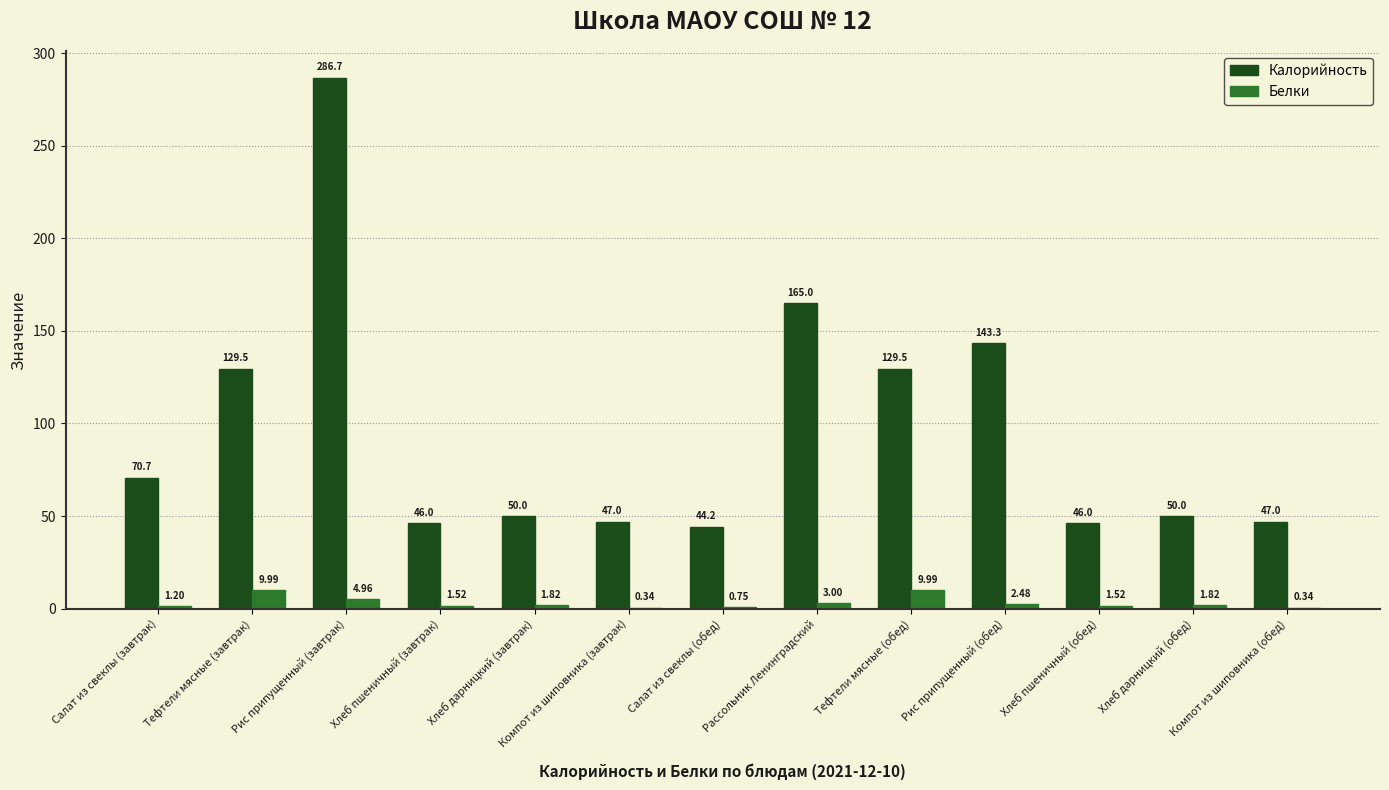

At which label does Калорийность first exceed 50?

Салат из свеклы (завтрак)